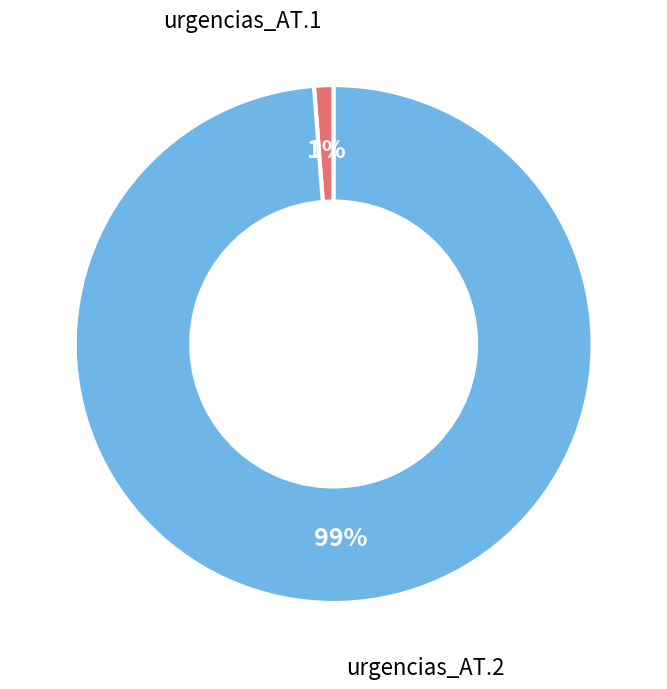

Combined, do urgencias_AT.2 and urgencias_AT.1 account for over 50%?

Yes